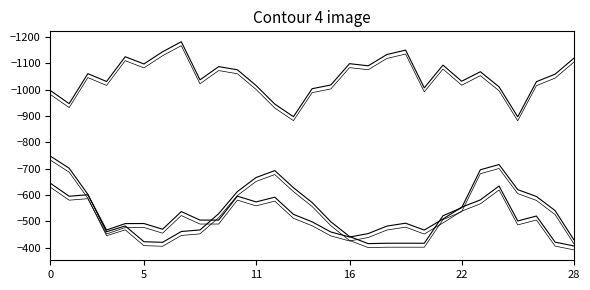

The Distillate Fuel Oil (offset) series shows -401.9 at 18. True or false?

True